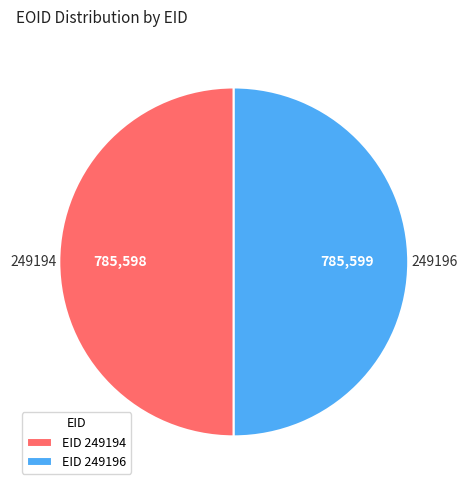

Do EID 249196 and EID 249194 together represent more than half of the pie?

Yes